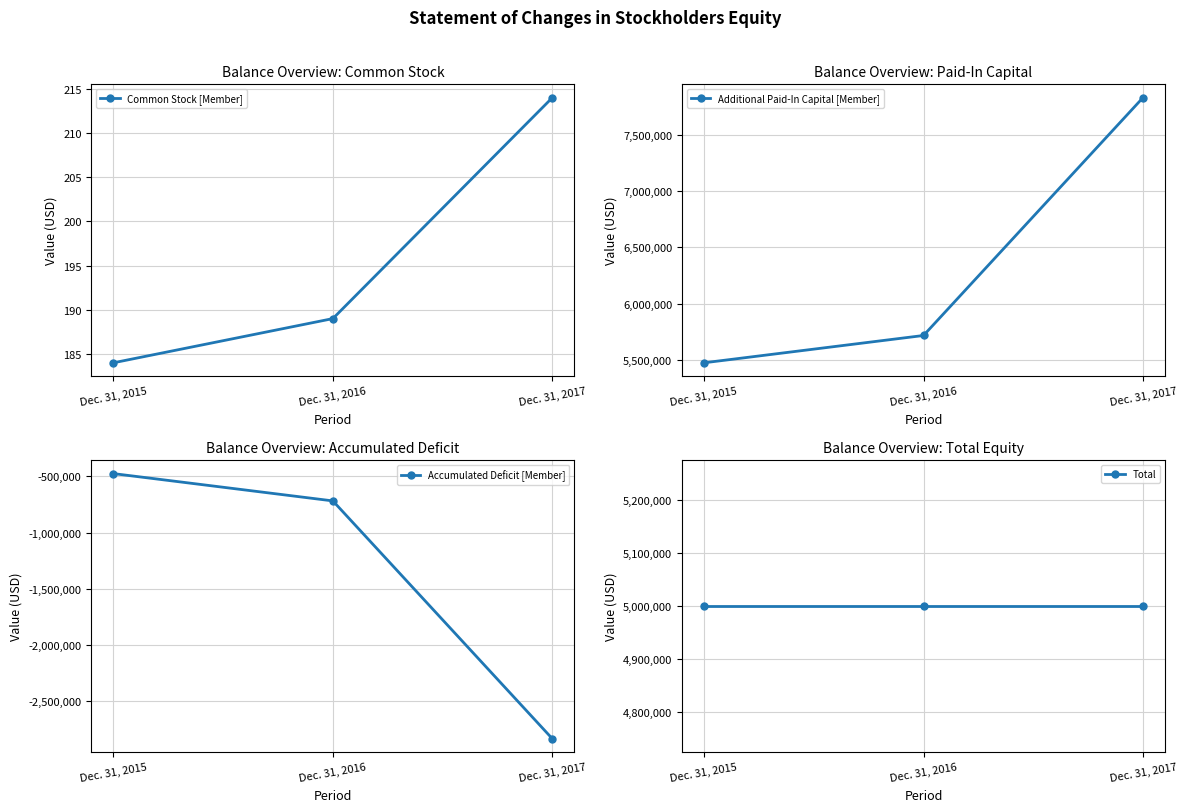

Count the number of data series in this chart.

4